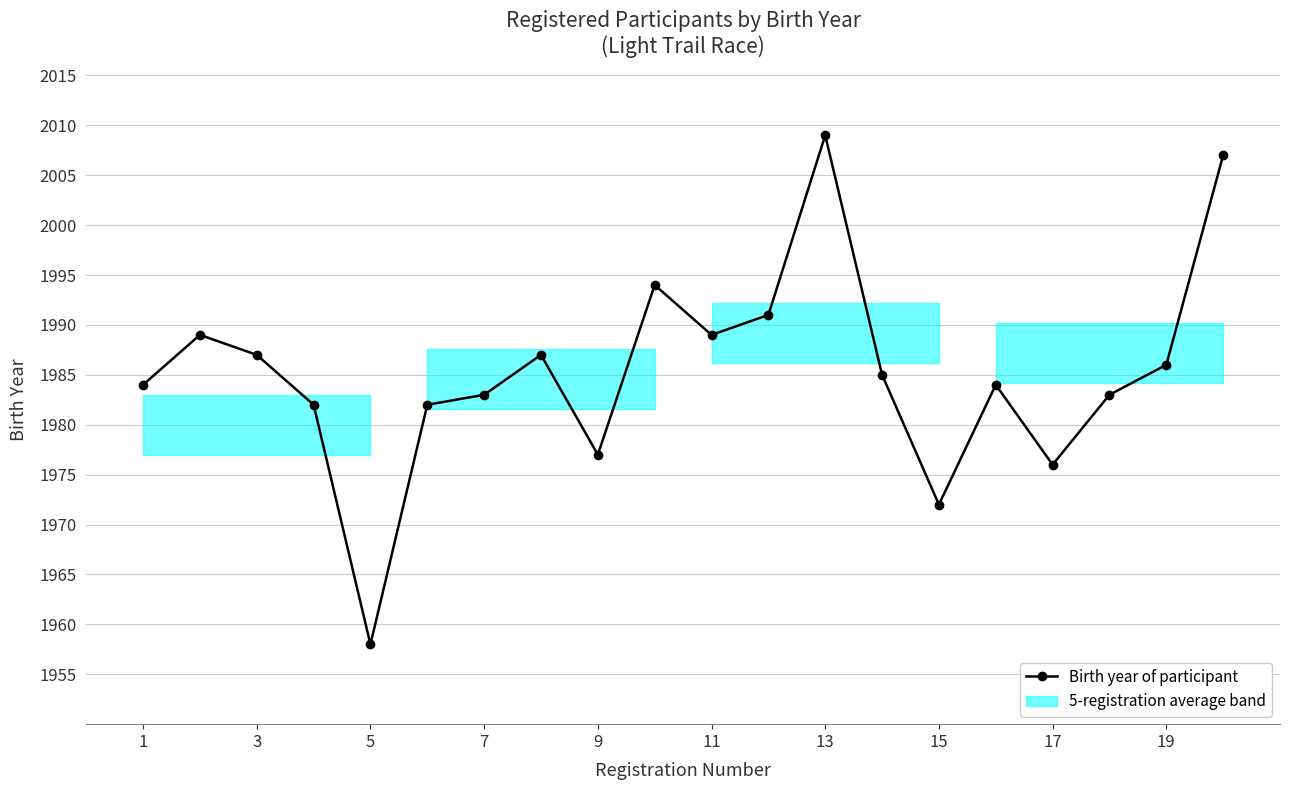

How many interior local valleys (lower than both neighbors) does the data have?

5